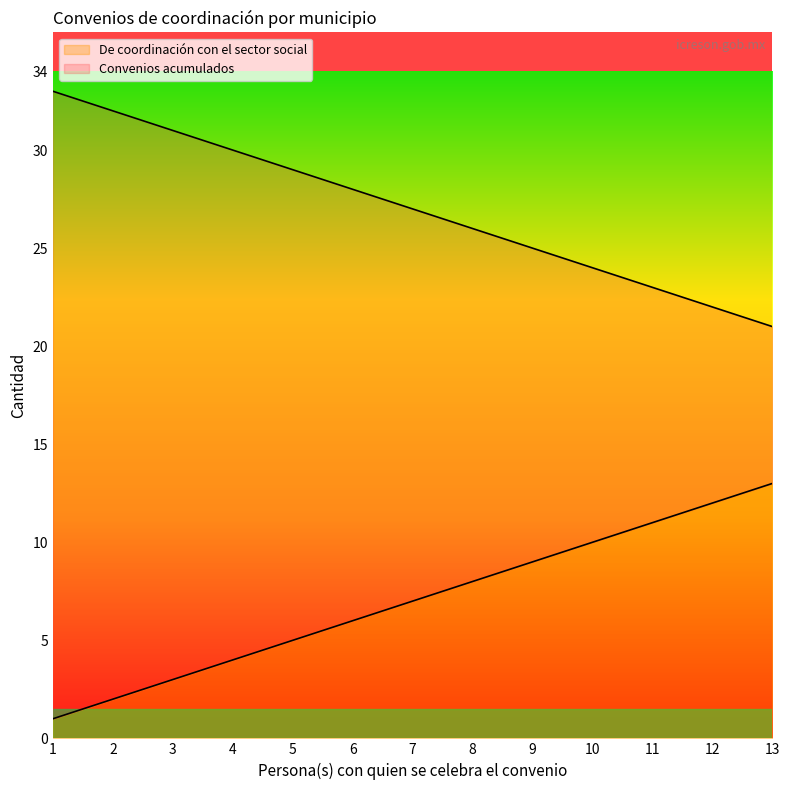

What is the value of the 5th point from the left?

5